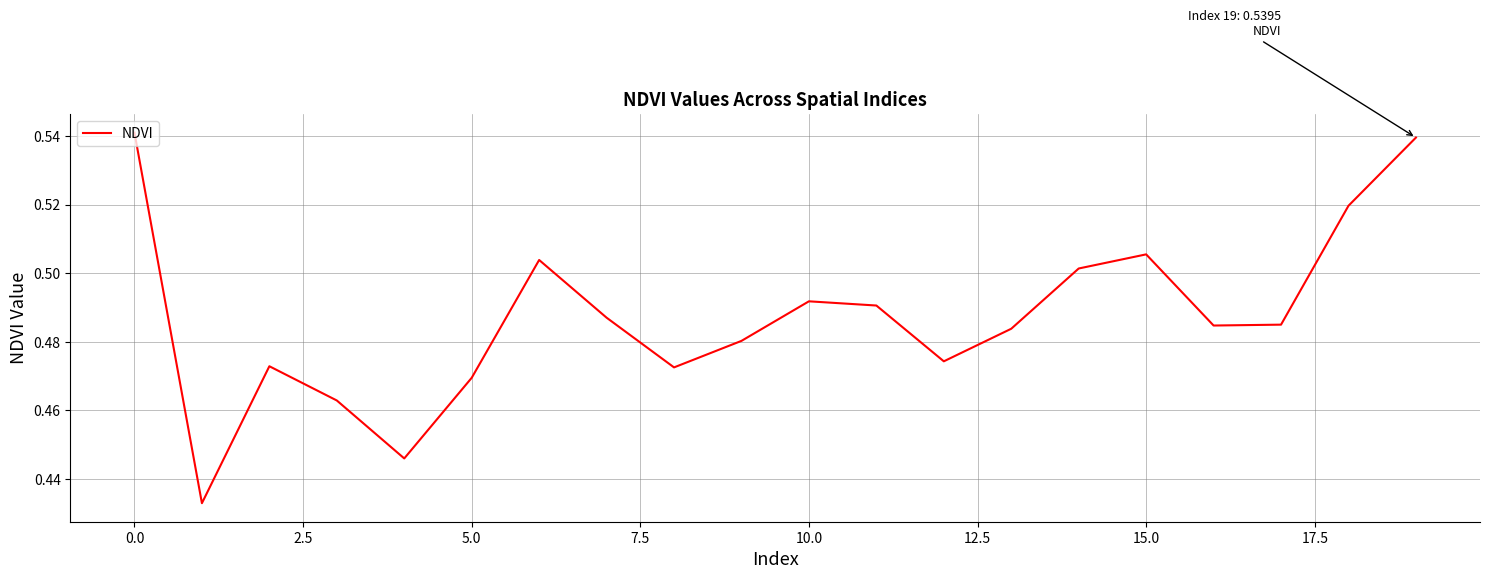

The chart shows a value of 0.2 at 5.0. True or false?

False